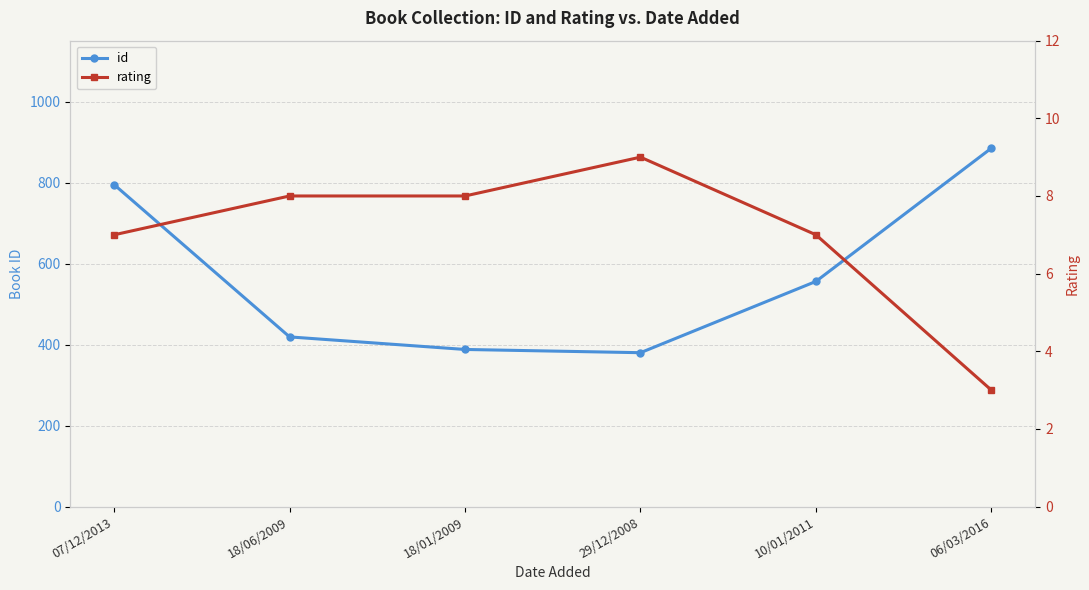

What is the label of the 3rd point from the left?

18/01/2009